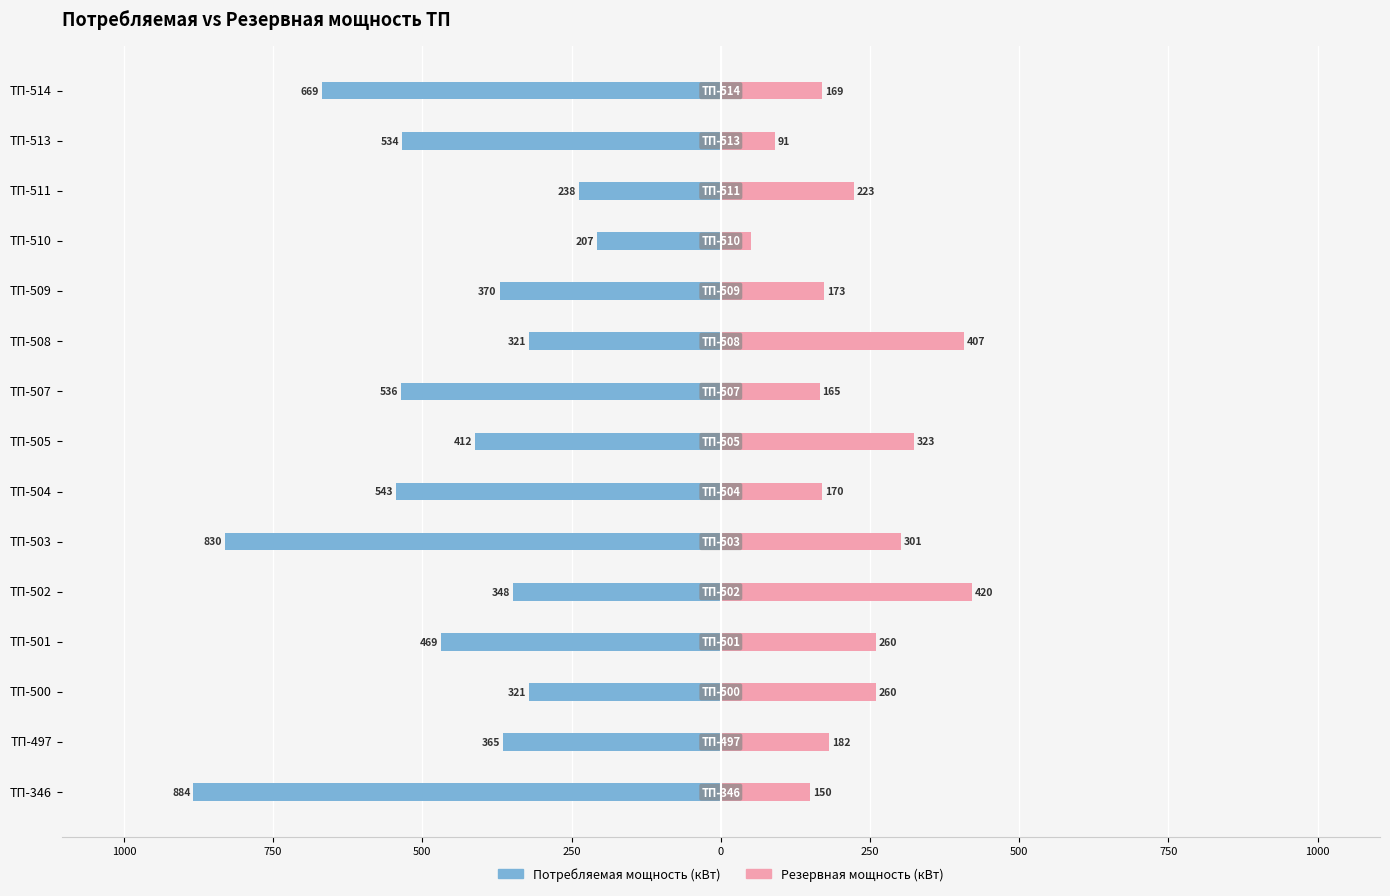

What is the average value of the Резервная мощность (кВт) series?

223.0